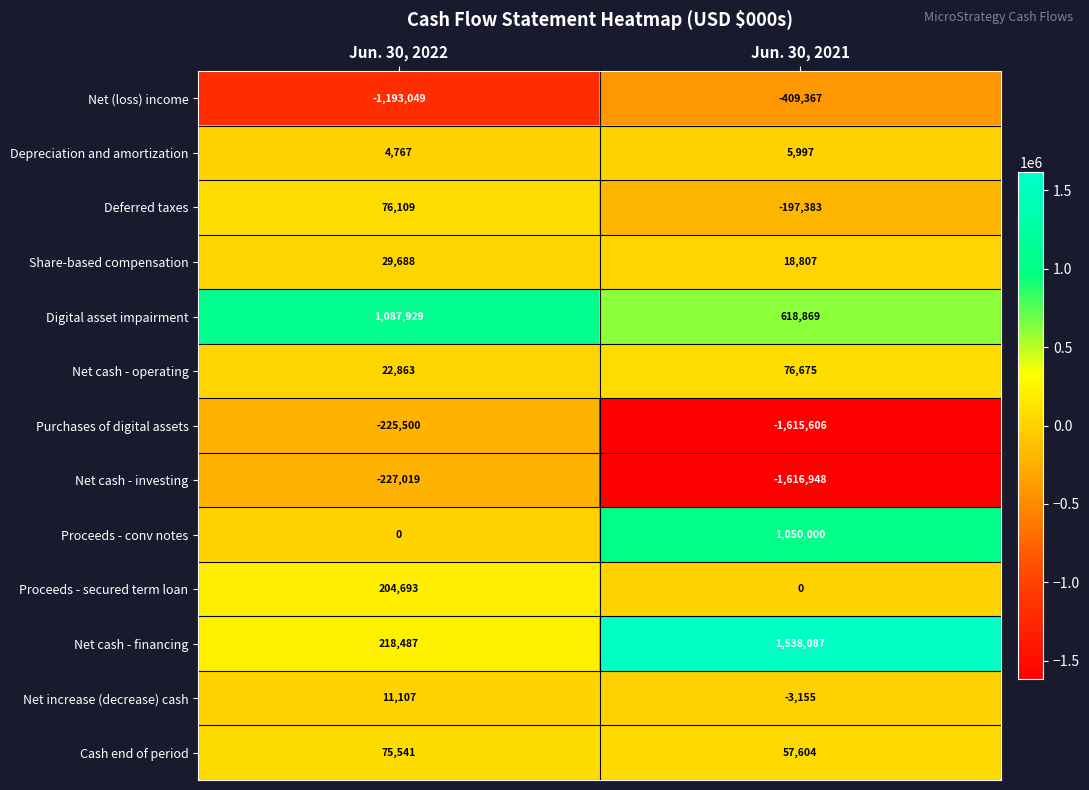

Is the value of Proceeds - secured term loan at Jun. 30, 2021 greater than the value of Digital asset impairment at Jun. 30, 2022?

No